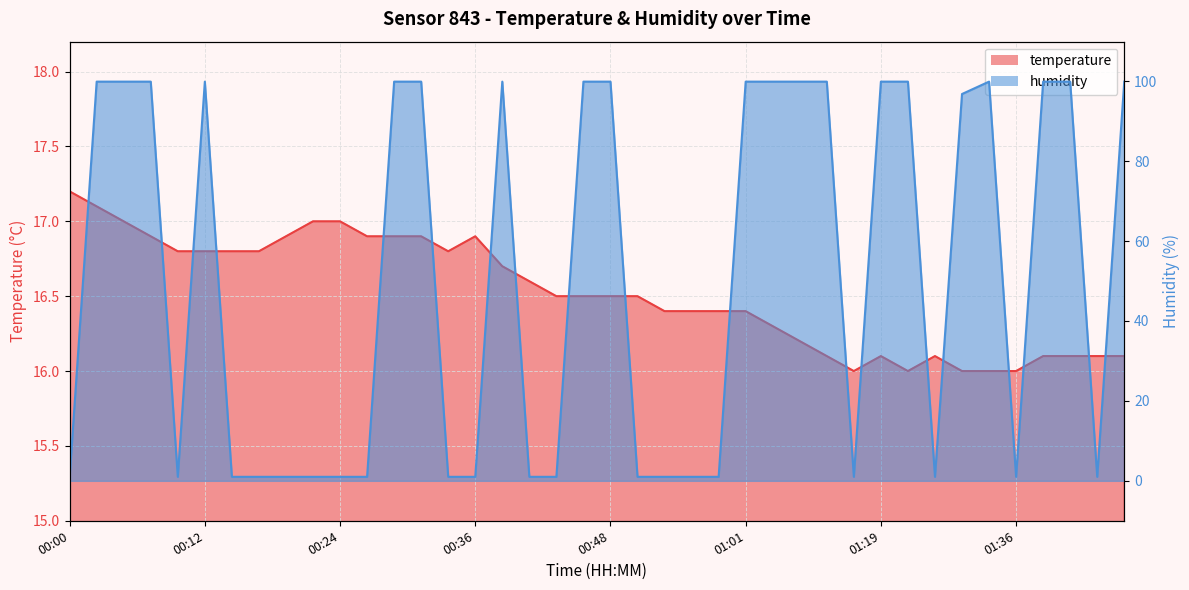

What is the value of the temperature point at the 23rd from the left?

16.4